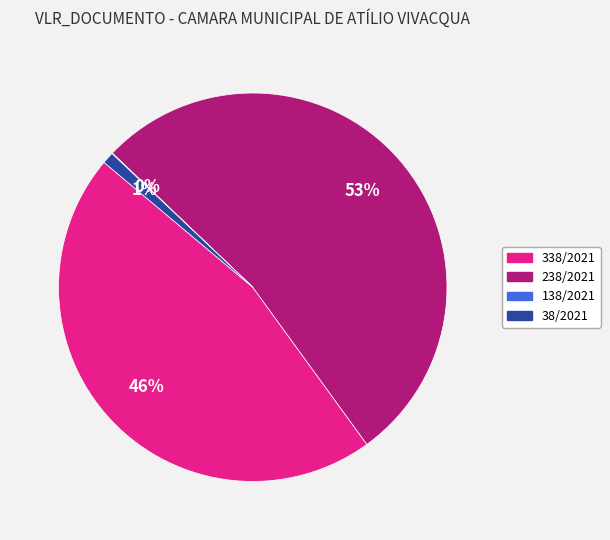

To the nearest percent, what portion does 238/2021 represent?

53%